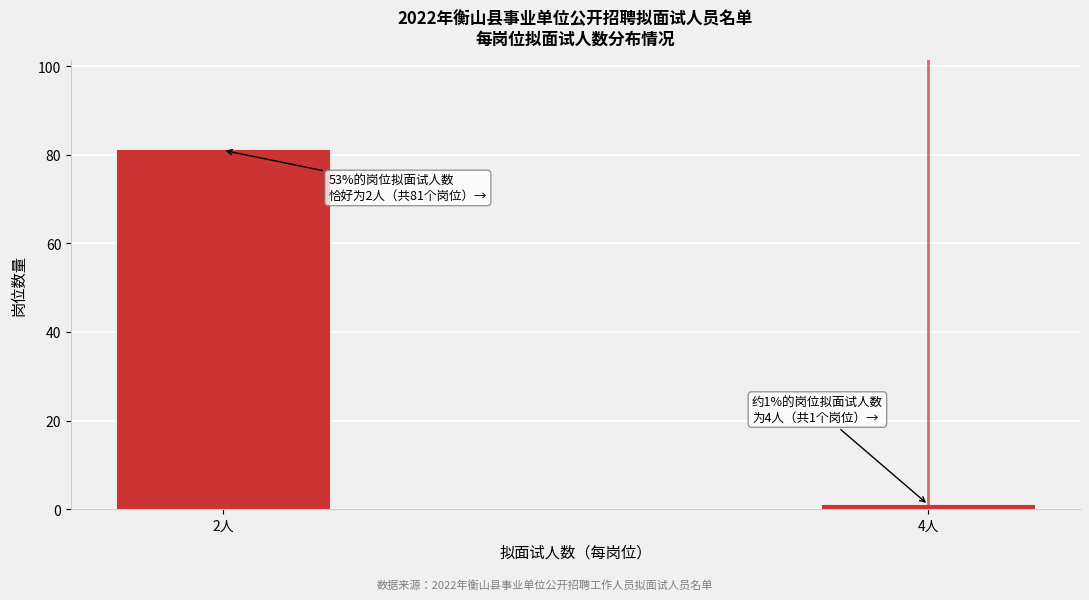

Reading right to left, list all the values displayed in this chart.

1	81